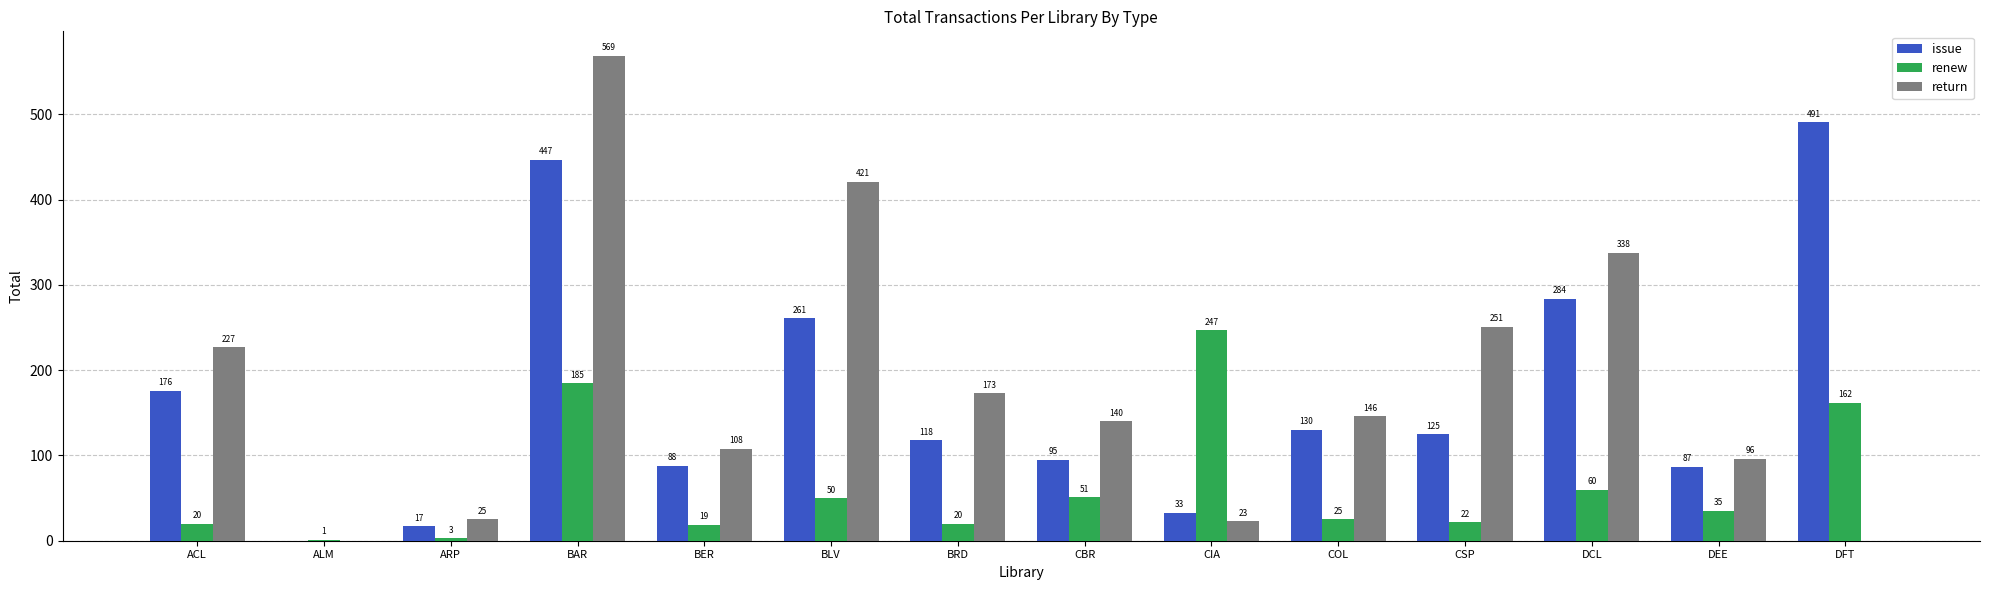

The value of issue at DFT is 813. True or false?

False